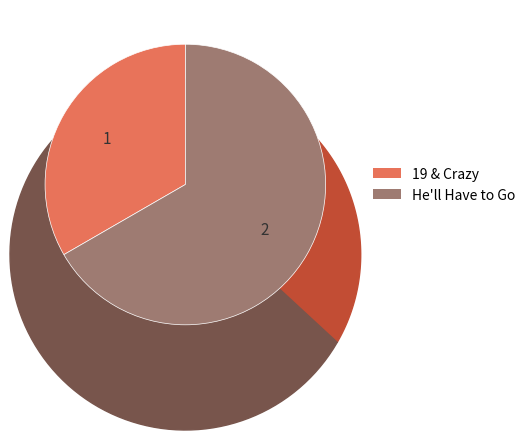

What percentage is the He'll Have to Go slice, to the nearest percent?

67%